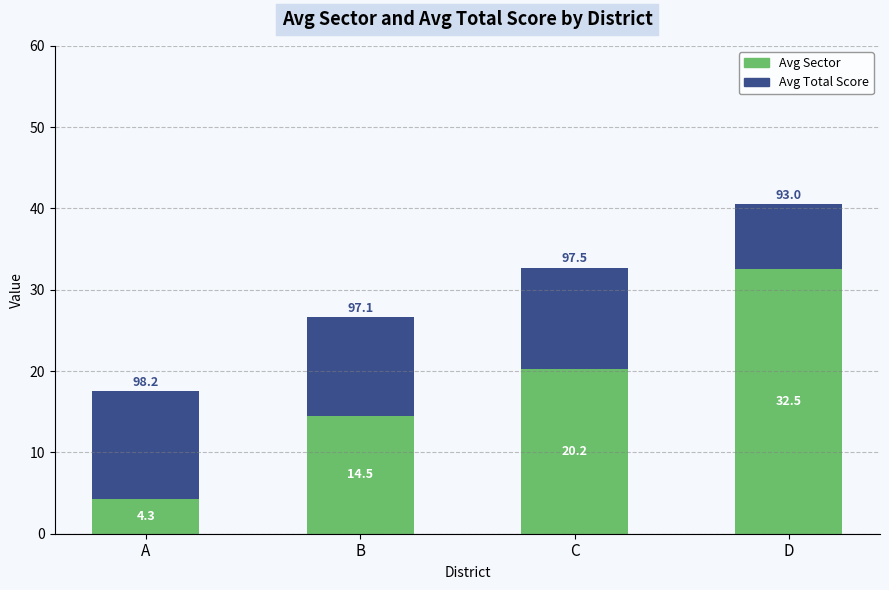

Reading left to right, extract all data points from this chart.

Avg Total Score: A=17.5	B=26.6	C=32.7	D=40.5
Avg Sector: A=4.3	B=14.5	C=20.2	D=32.5